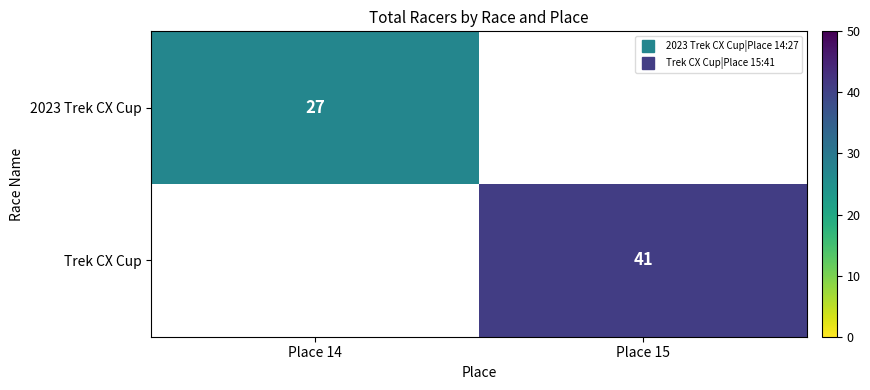

Is the value of Trek CX Cup at Place 15 greater than the value of 2023 Trek CX Cup at Place 14?

Yes